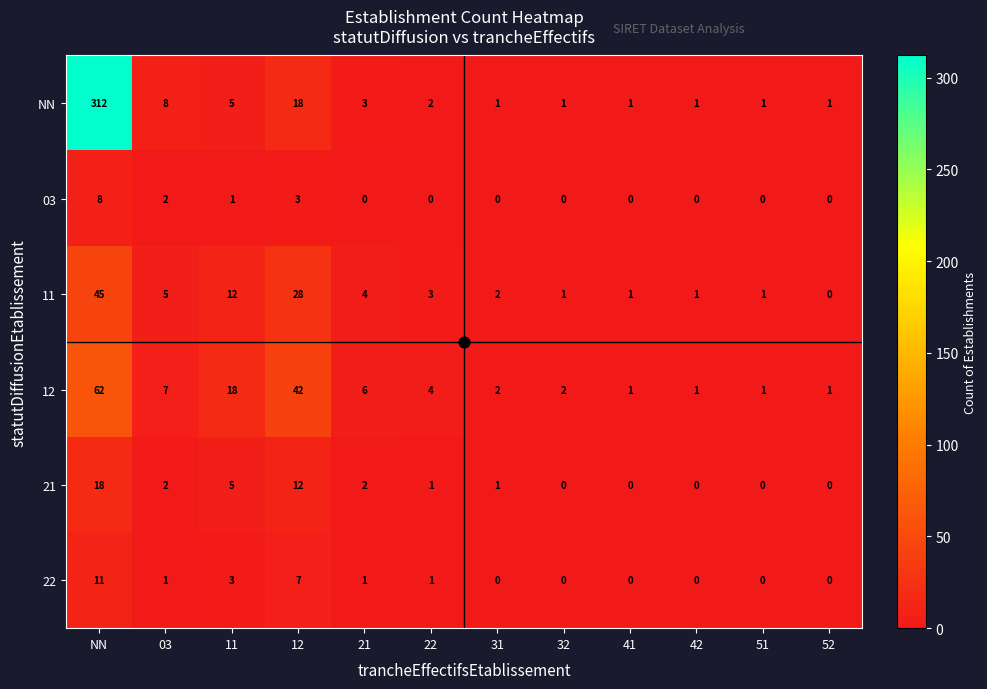

Between 11 and 22, which series saw the biggest shift?

12